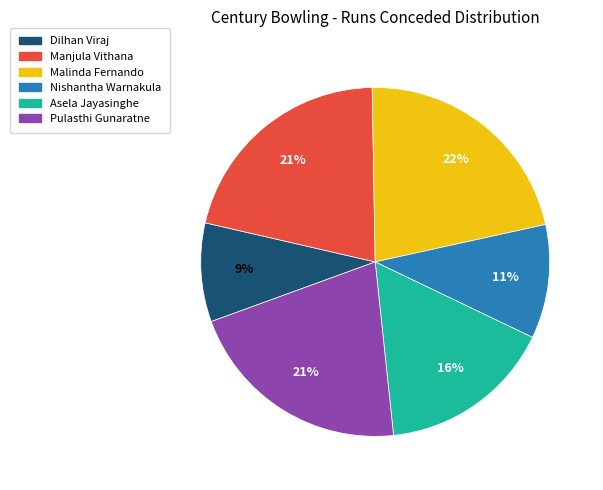

Is there a majority slice in this chart?

No